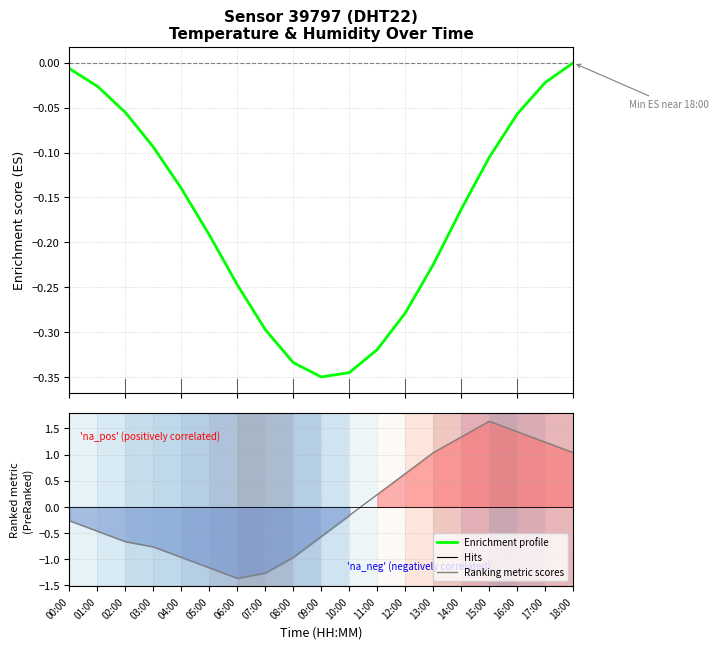

List the series in order of their peak value, lowest first.

Enrichment profile, Ranking metric scores